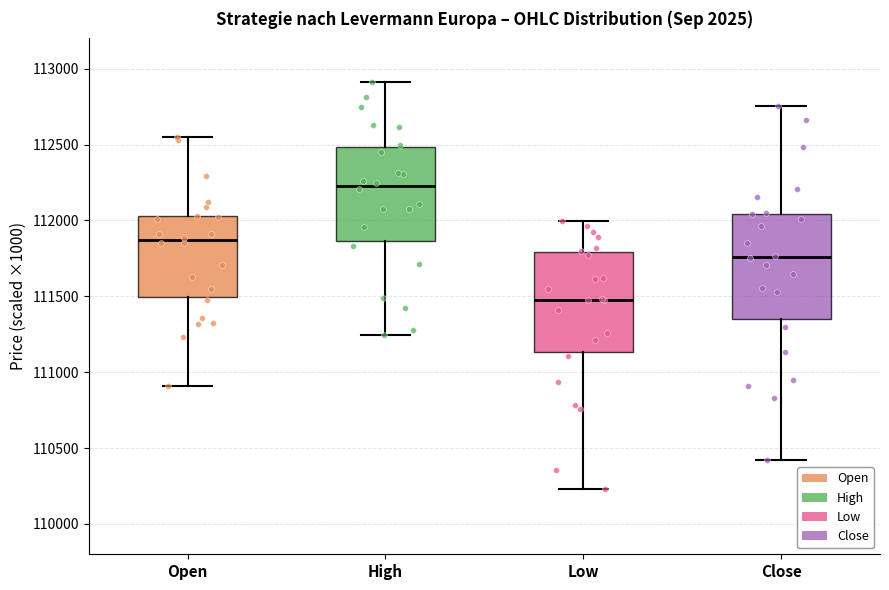

Reading left to right, read every box against the y-axis: the position of its median line, the range the box covers, and the ends of its whiskers. The values are not printed on the chart, so give them approximately, as read against the axis.

Open: median 111850, box 111500 to 112050, whiskers 110900 to 112550
High: median 112250, box 111850 to 112500, whiskers 111250 to 112900
Low: median 111500, box 111150 to 111800, whiskers 110250 to 112000
Close: median 111750, box 111350 to 112050, whiskers 110400 to 112750